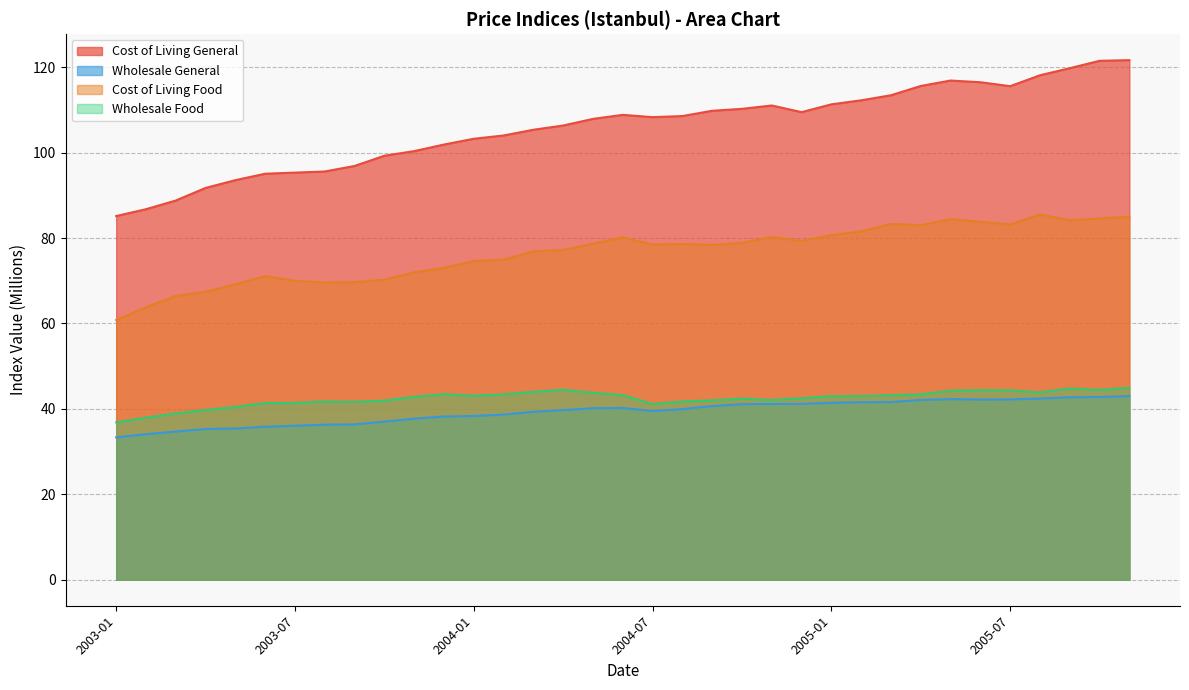

Where is the first local maximum for Cost of Living General?

2004-06